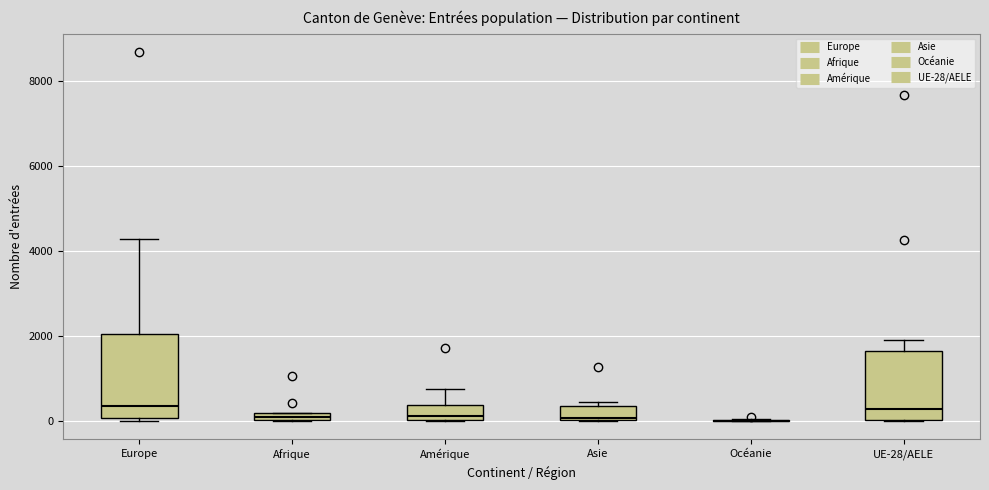

Where does the median line of the box for Europe sit on the y-axis? The values are not printed on the chart, so give them approximately, as read against the axis.

400